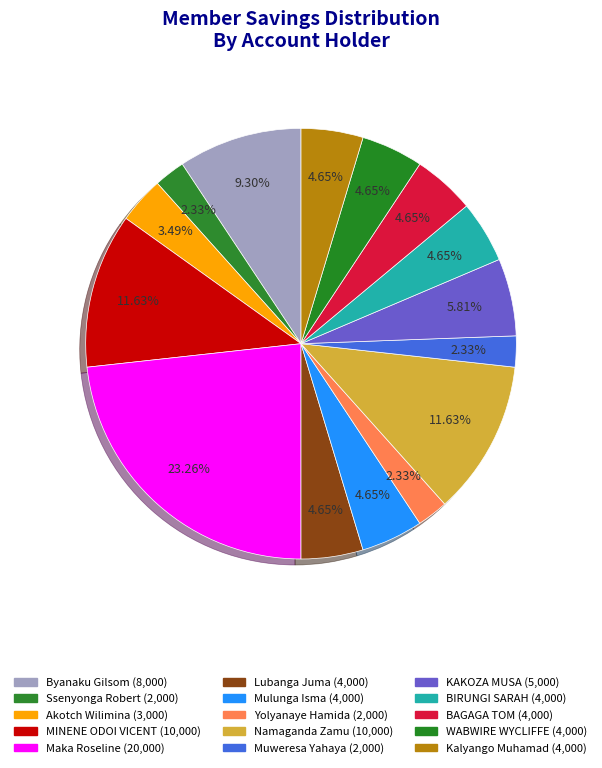

How many slices are in this pie chart?

15